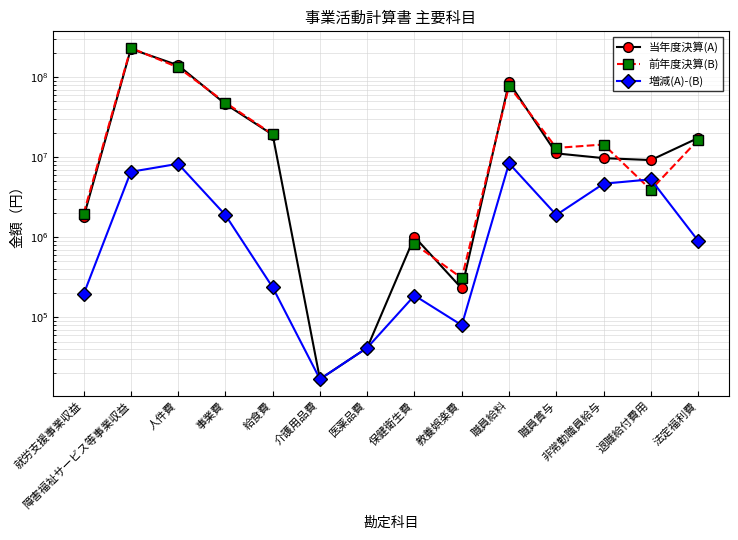

List the labels in order of 当年度決算(A) value, largest first.

障害福祉サービス等事業収益, 人件費, 職員給料, 事業費, 給食費, 法定福利費, 職員賞与, 非常勤職員給与, 退職給付費用, 就労支援事業収益, 保健衛生費, 教養娯楽費, 医薬品費, 介護用品費